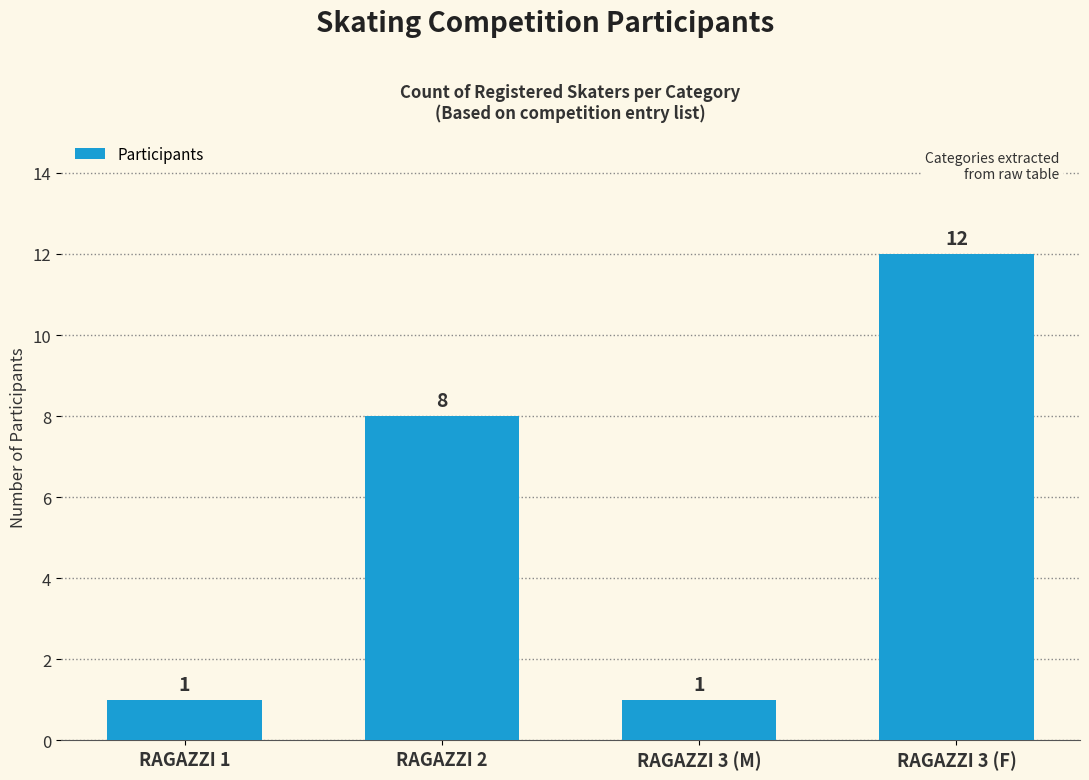

Reading left to right, what are all the values shown in this chart?

RAGAZZI 1=1	RAGAZZI 2=8	RAGAZZI 3 (M)=1	RAGAZZI 3 (F)=12